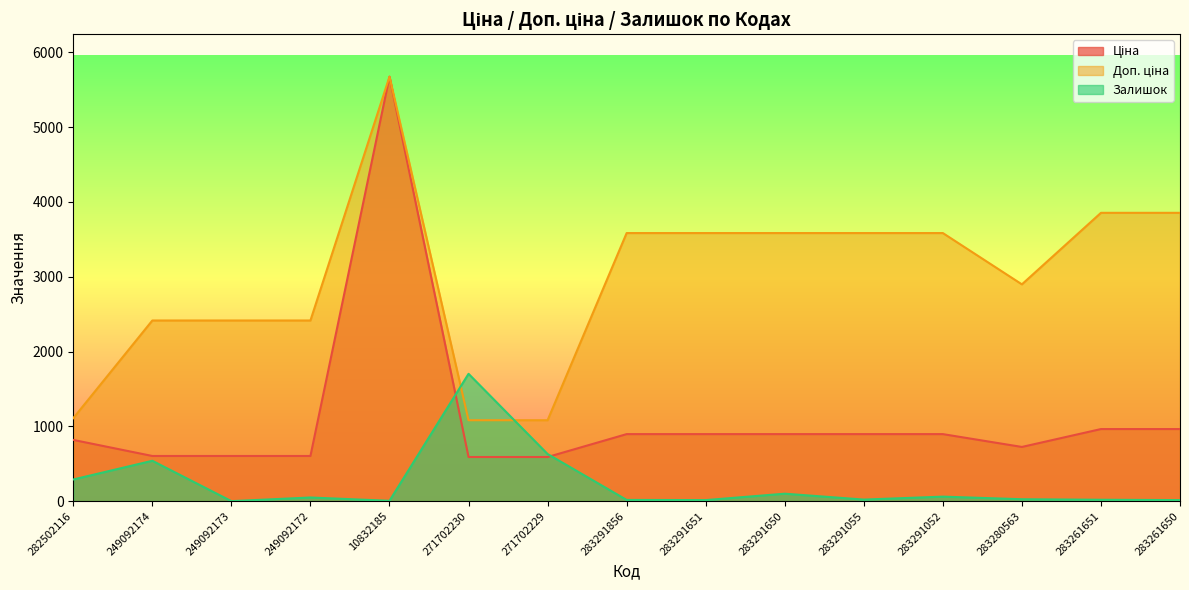

True or false: Залишок and Доп. ціна cross at least once.

True